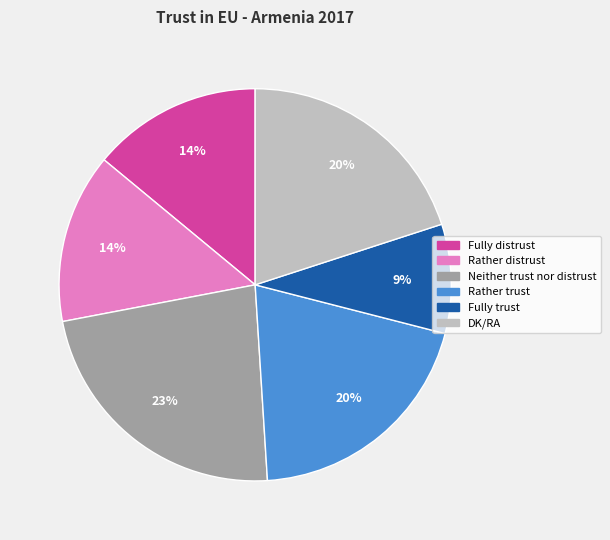

To the nearest percent, what percentage of the pie is Fully distrust?

14%